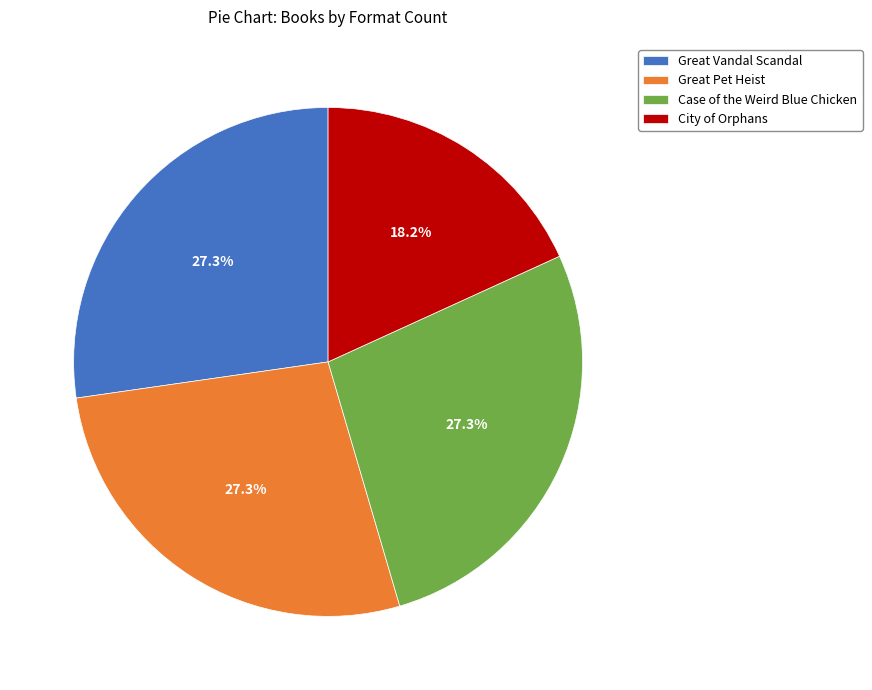

To the nearest percent, what is the difference between the largest and smallest slice percentages?

9%